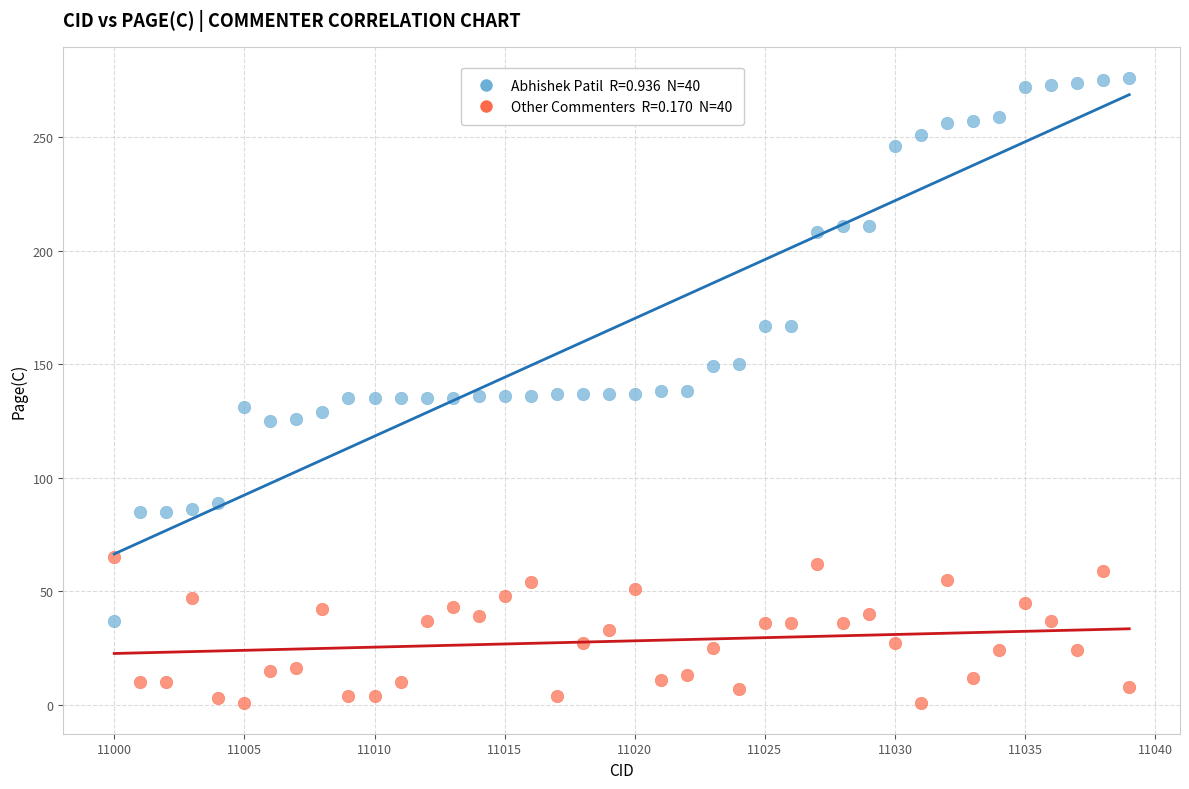

Across all data points, what is the range of X values (max minus min)?

39